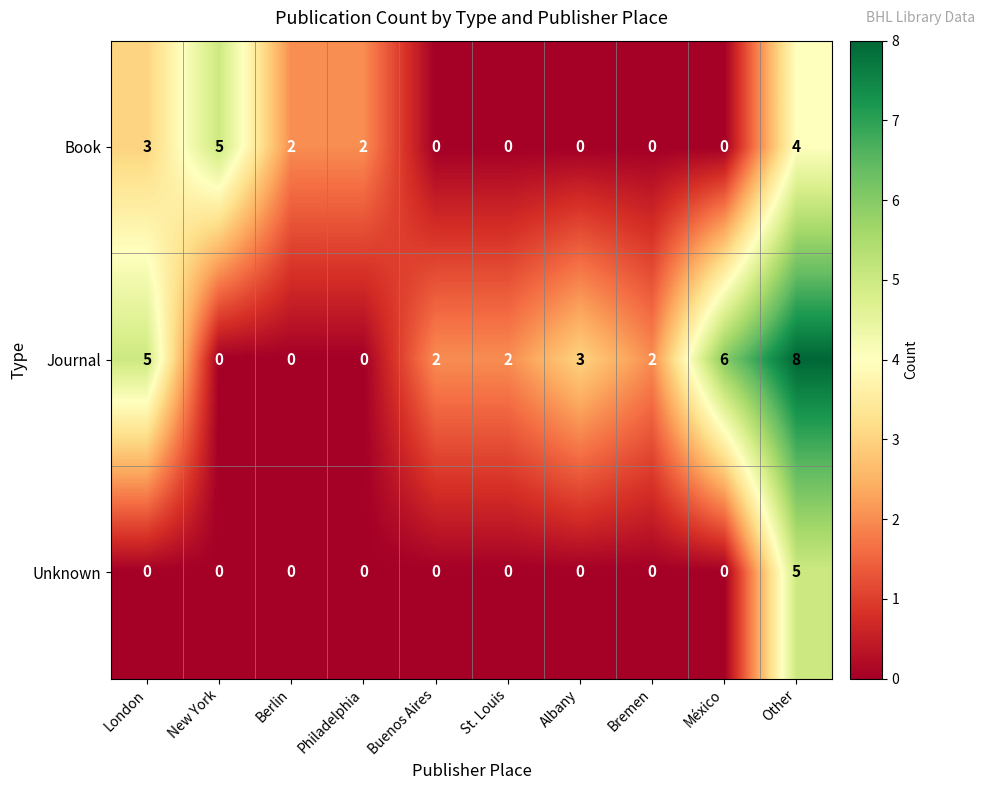

Which series has the largest range (max minus min)?

Journal